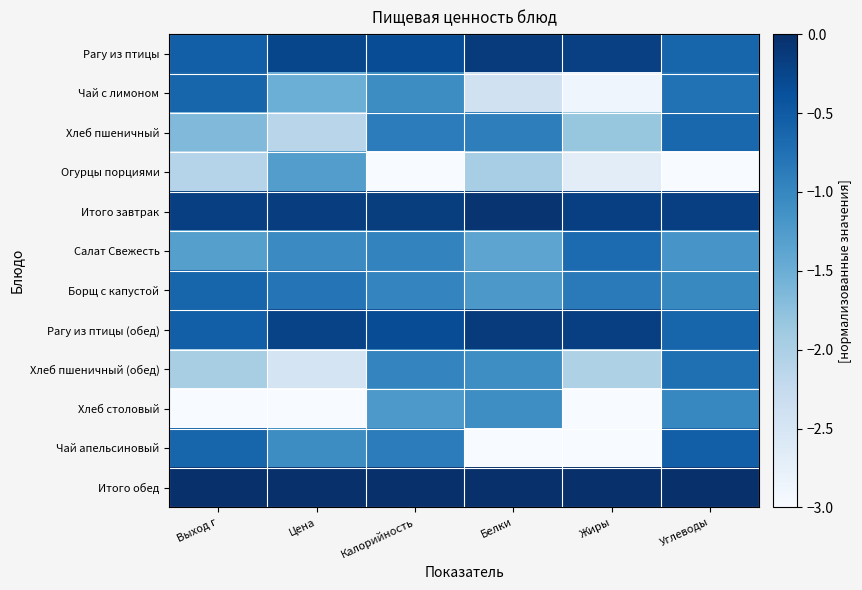

Which label corresponds to the smallest value in the chart?

Калорийность